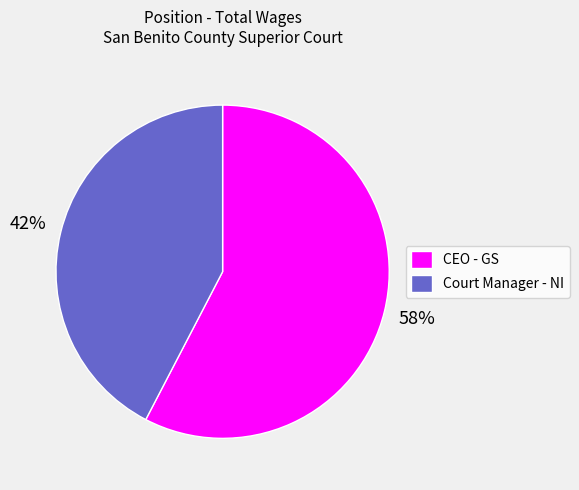

Approximately how many times larger is the value at CEO - GS compared to Court Manager - NI?

1.4